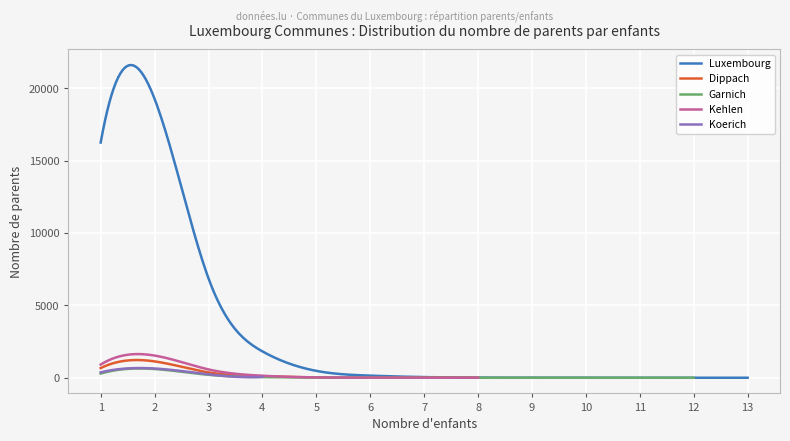

True or false: Luxembourg has a value of 1821 at 4.

True